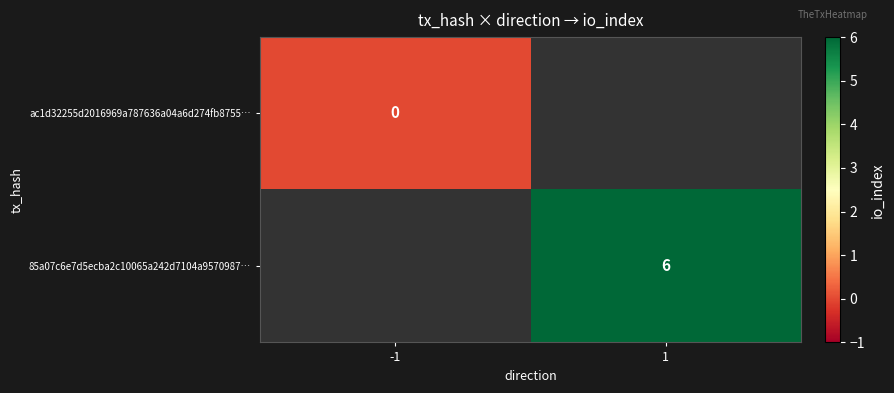

What is the maximum value shown in the chart?

6.0